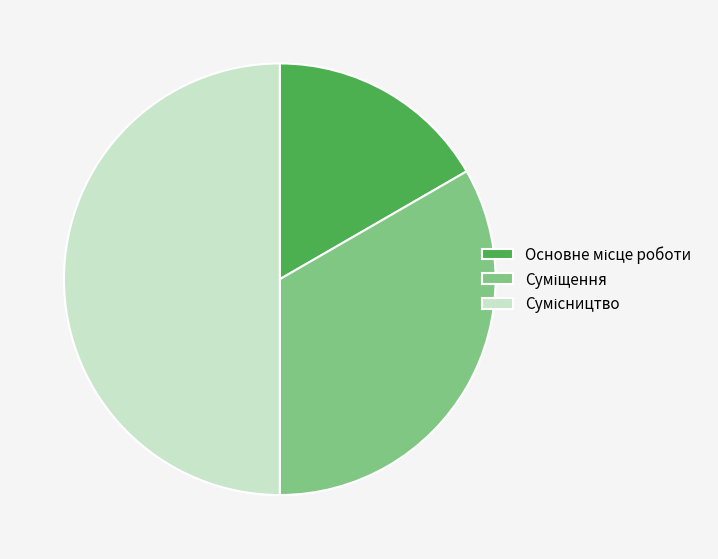

Which has a higher value, Сумісництво or Суміщення?

Сумісництво